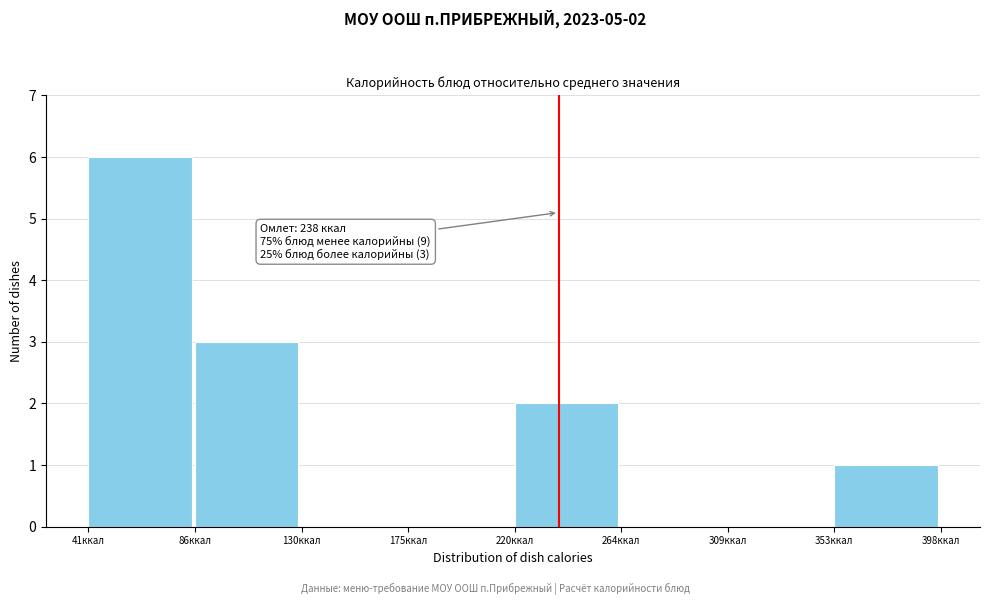

Over which range of the x-axis is the bar tallest?

40 to 85